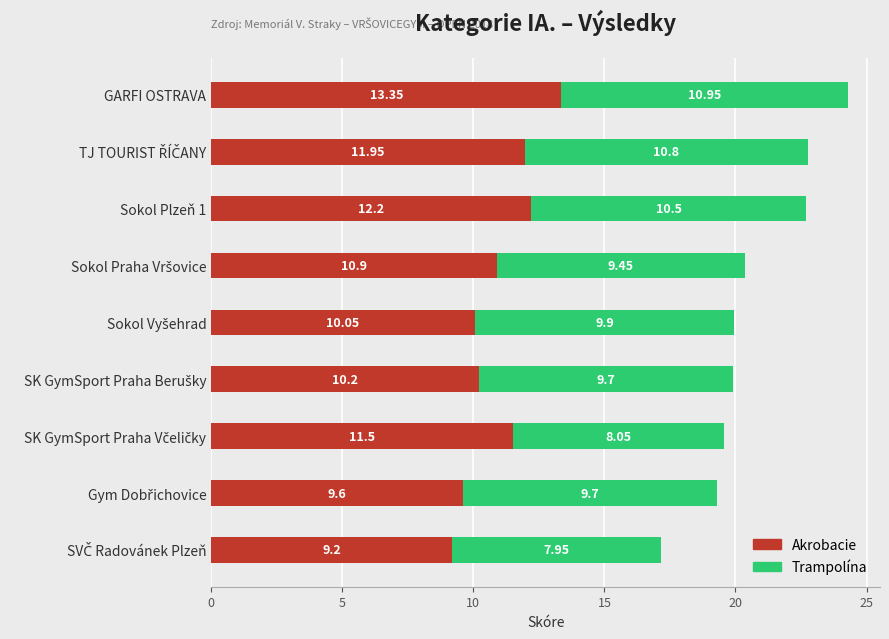

What are all the series names shown in the legend?

Akrobacie, Trampolína